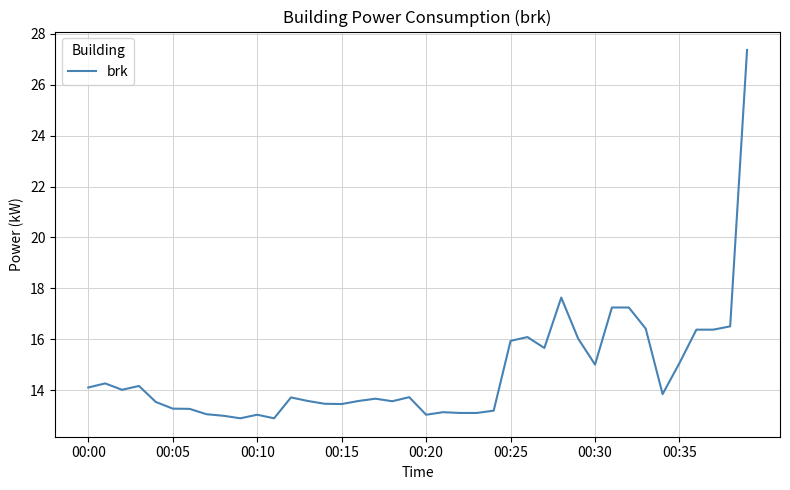

What is the minimum value shown in the chart?

12.9